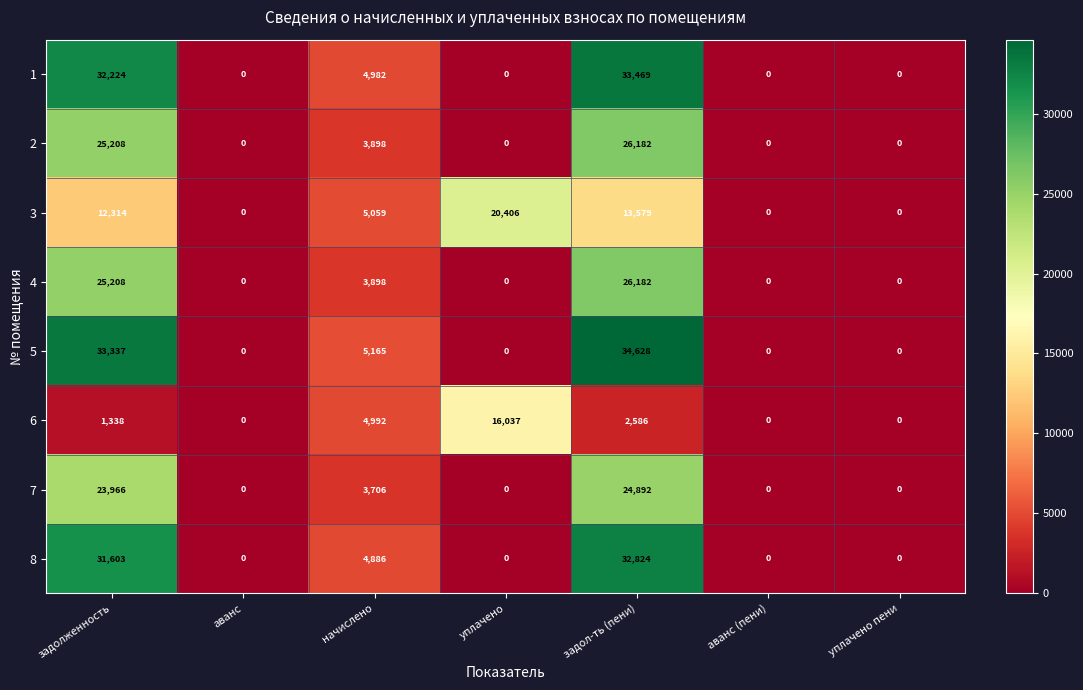

What is the difference between the second highest and second lowest values in the 7 series?

23966